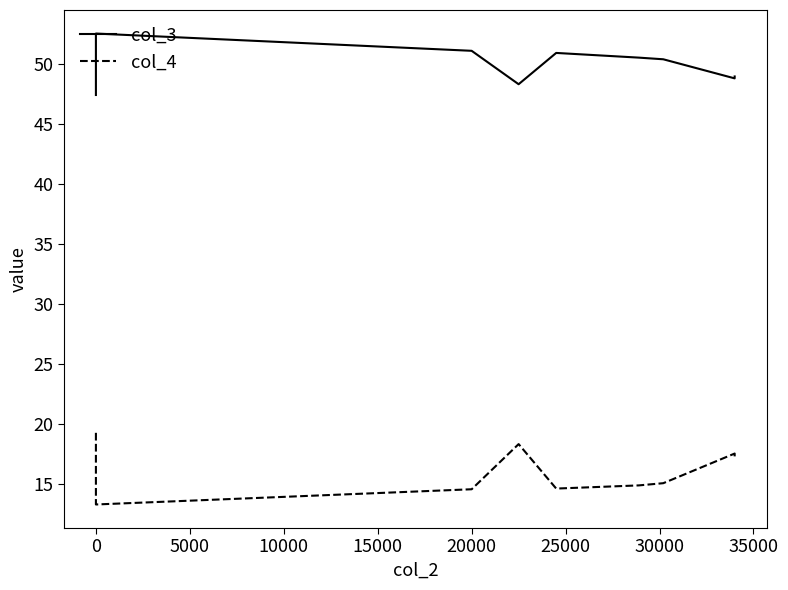

Between 20000 and 35000, which is larger?

20000